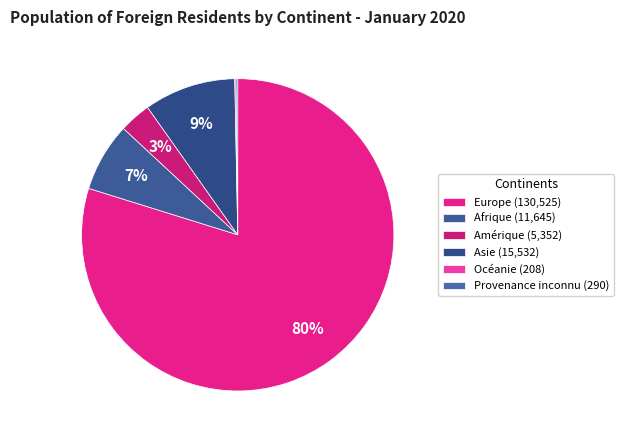

How many slices are in this pie chart?

6